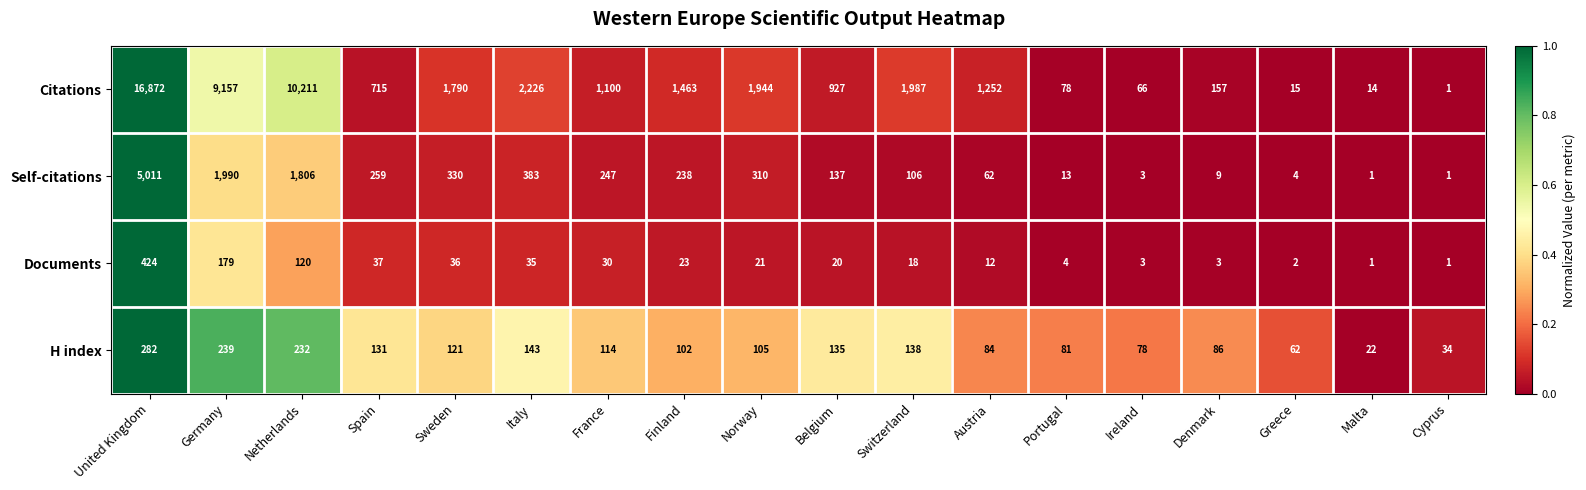

Which series has the largest range (max minus min)?

Citations